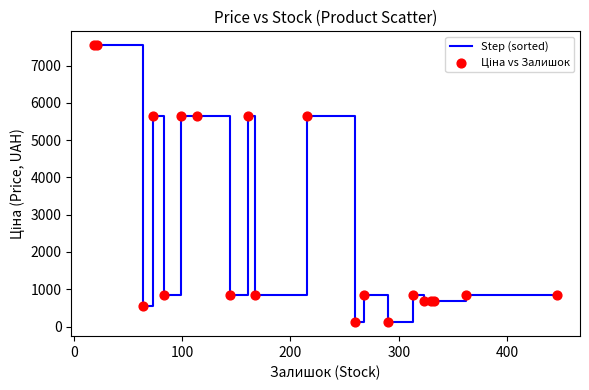

What is the maximum value shown in the chart?

7545.9